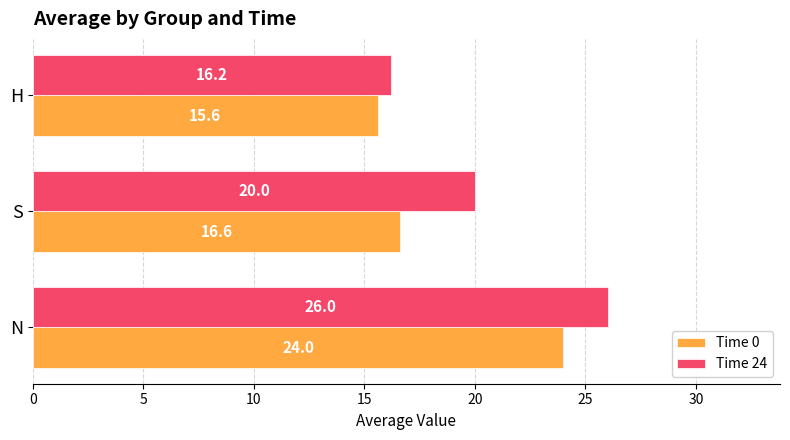

What is the difference between the maximum and minimum values in the Time 0 series?

8.4